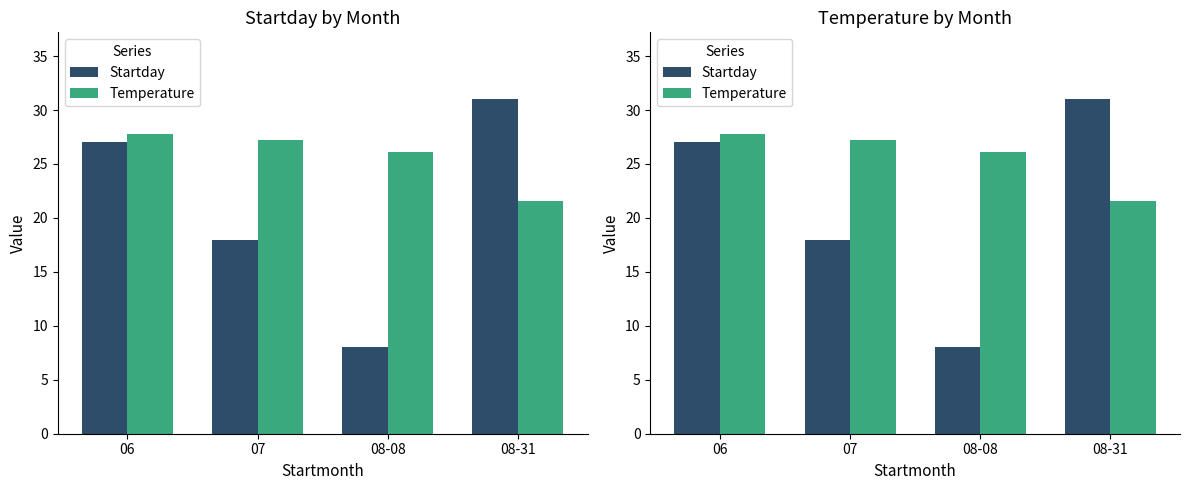

Reading right to left, list all the values displayed in this chart.

Startday: 08-31=31.0	08-08=8.0	07=18.0	06=27.0
Temperature: 08-31=21.6	08-08=26.1	07=27.2	06=27.8